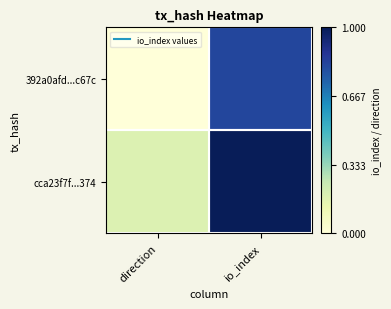

At direction, list the series in order from largest to smallest.

cca23f7f...374, 392a0afd...c67c